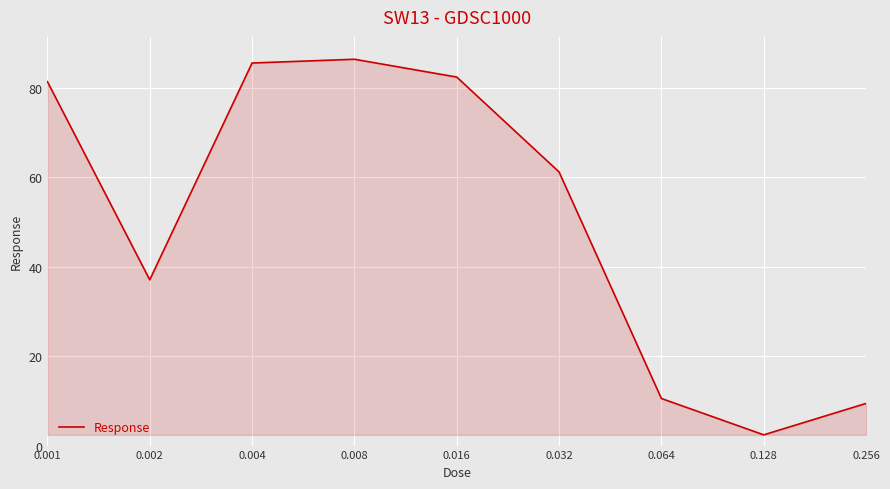

What is the difference between the maximum and minimum values?

84.0